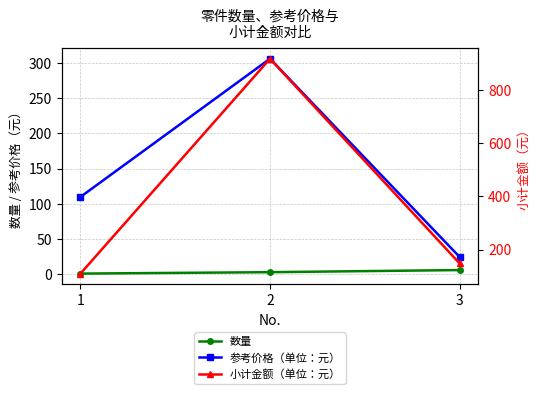

What is the approximate value of 数量 at 1?

1.0